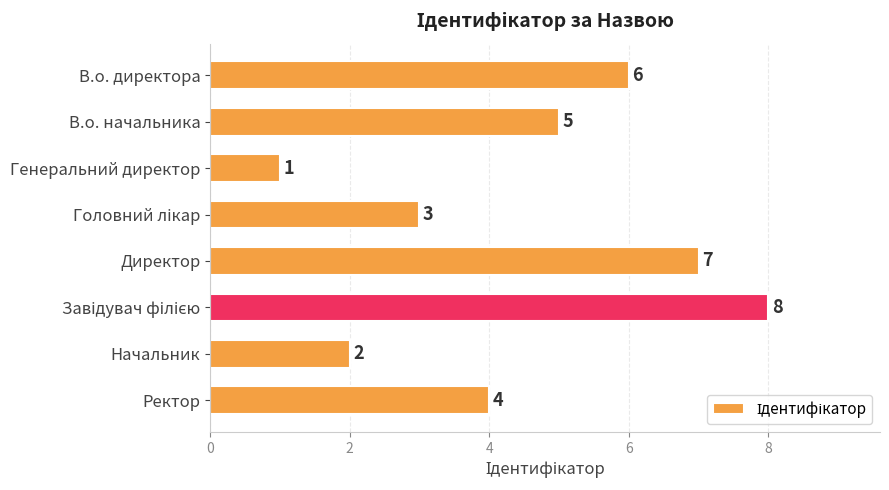

Are the bars horizontal?

Yes